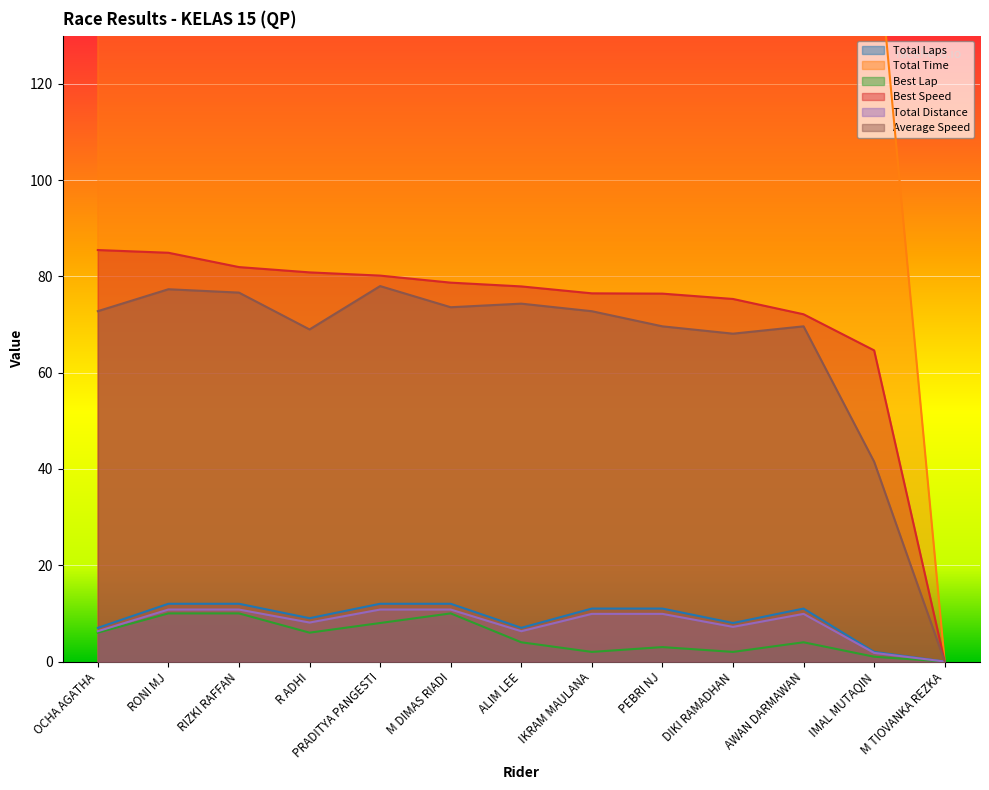

True or false: Average Speed and Total Laps intersect in this chart.

False